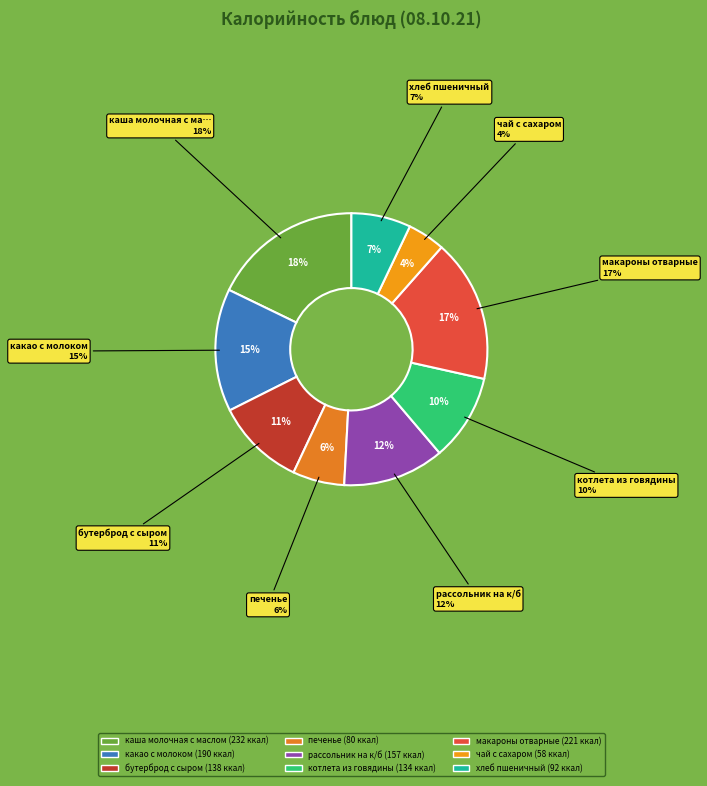

True or false: чай с сахаром accounts for 15% of the total.

False